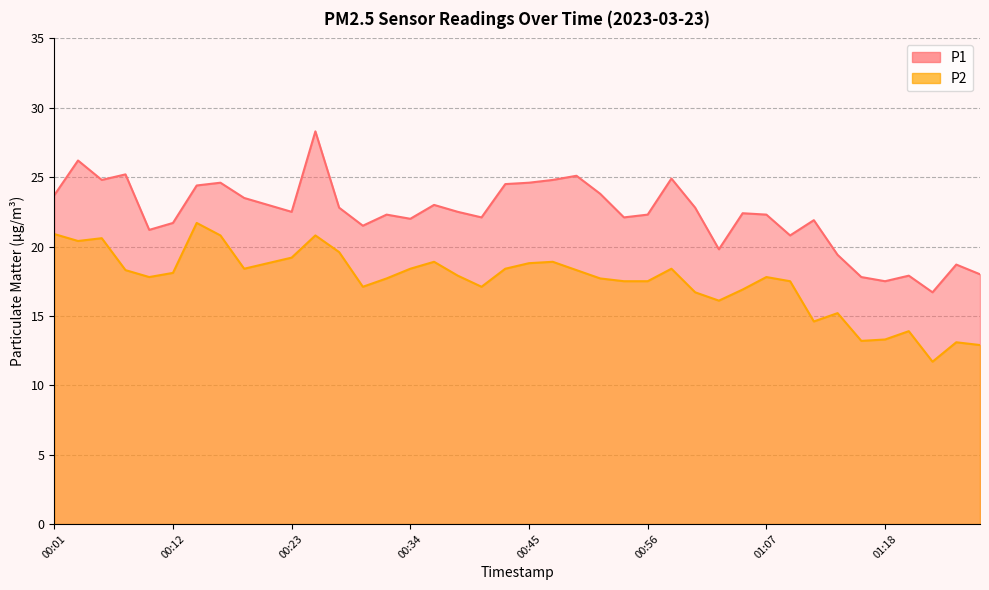

At which category is the sum across all series the highest?

00:25